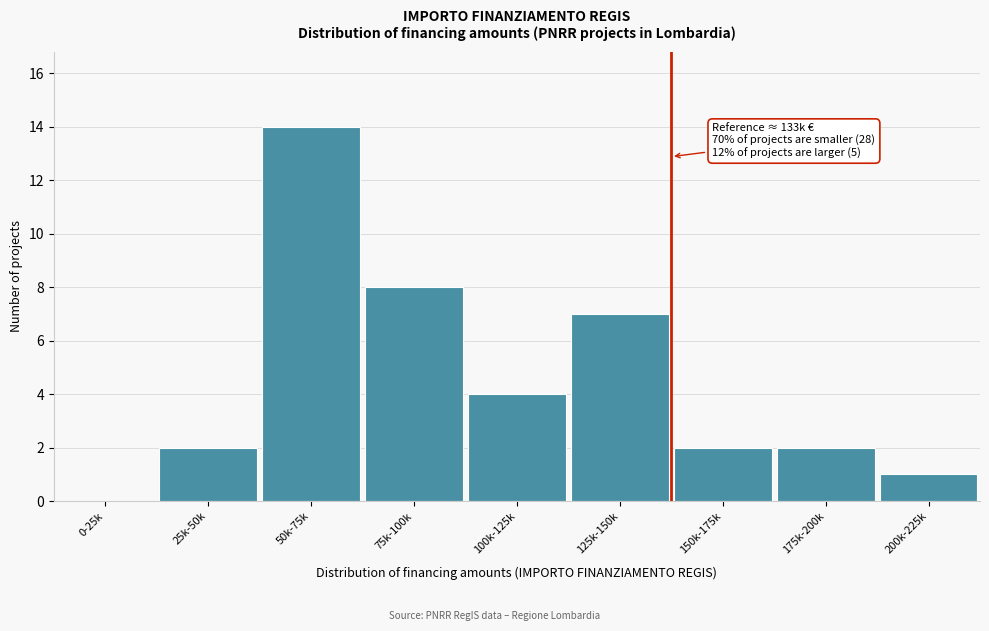

Which has a higher value, 200k-225k or 75k-100k?

75k-100k